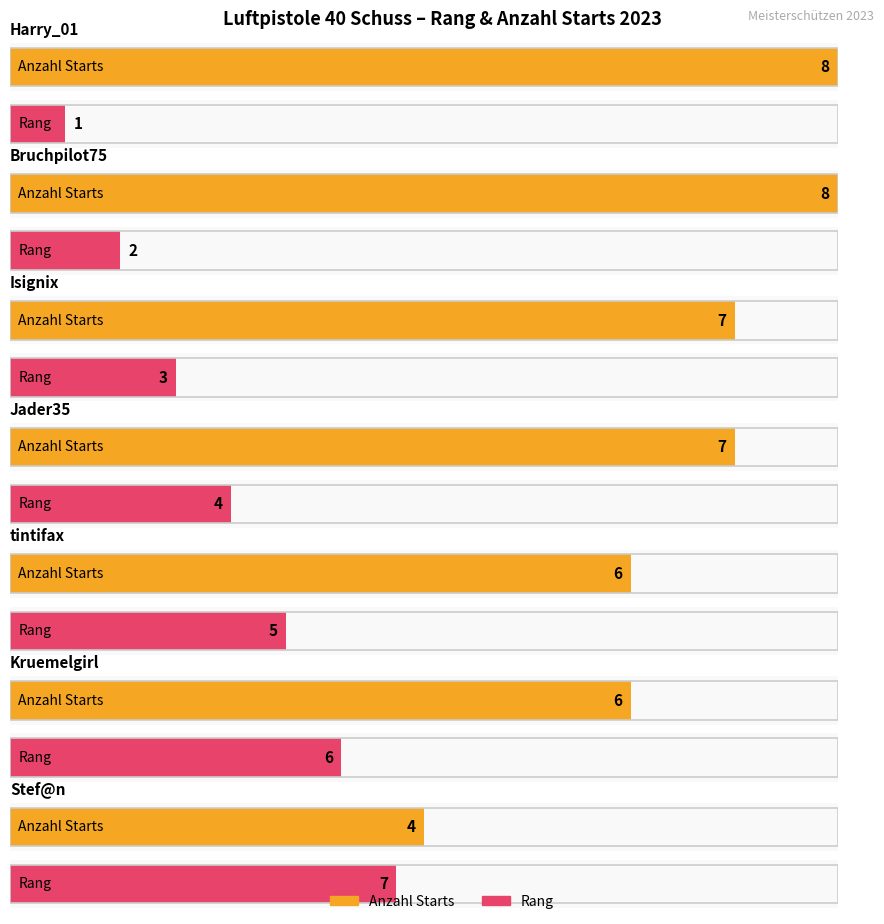

Which series has the widest spread of values?

Rang